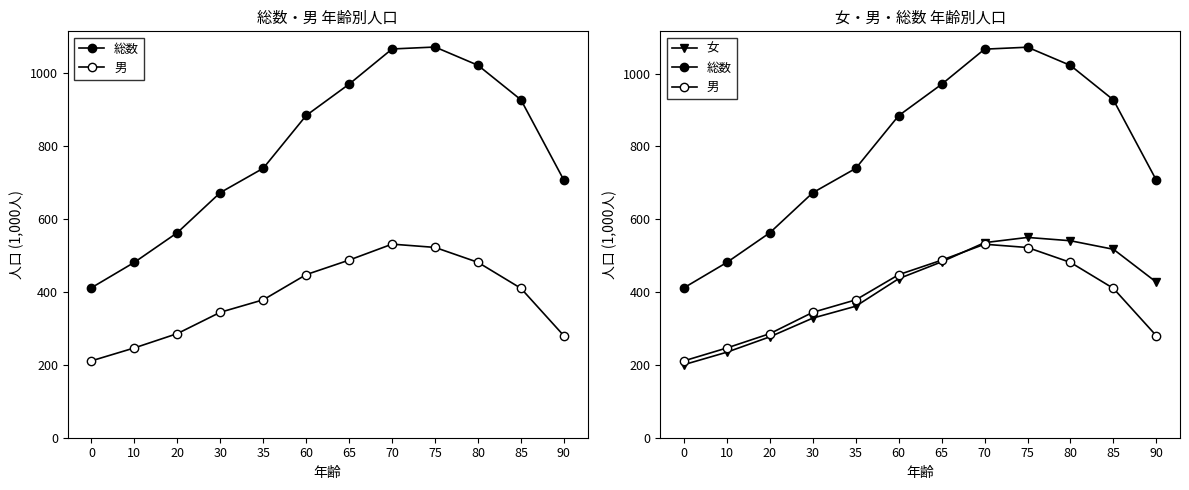

Reading left to right, list all the values displayed in this chart.

総数: 0=411.8	10=481.5	20=563.0	30=673.0	35=739.8	60=884.7	65=970.8	70=1067.3	75=1072.6	80=1022.5	85=927.8	90=707.1
男: 0=211.1	10=246.6	20=285.9	30=344.4	35=378.6	60=447.8	65=487.7	70=531.5	75=522.5	80=481.5	85=410.2	90=280.0
女: 0=200.7	10=235.0	20=277.1	30=328.6	35=361.2	60=436.9	65=483.1	70=535.8	75=550.2	80=541.0	85=517.6	90=427.2